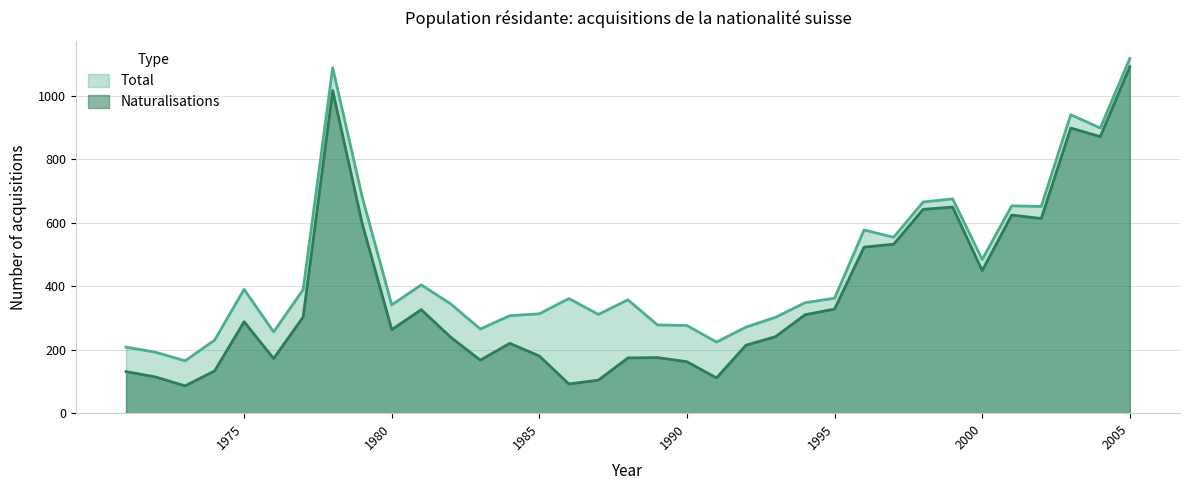

Which series has the largest total across all categories?

Total